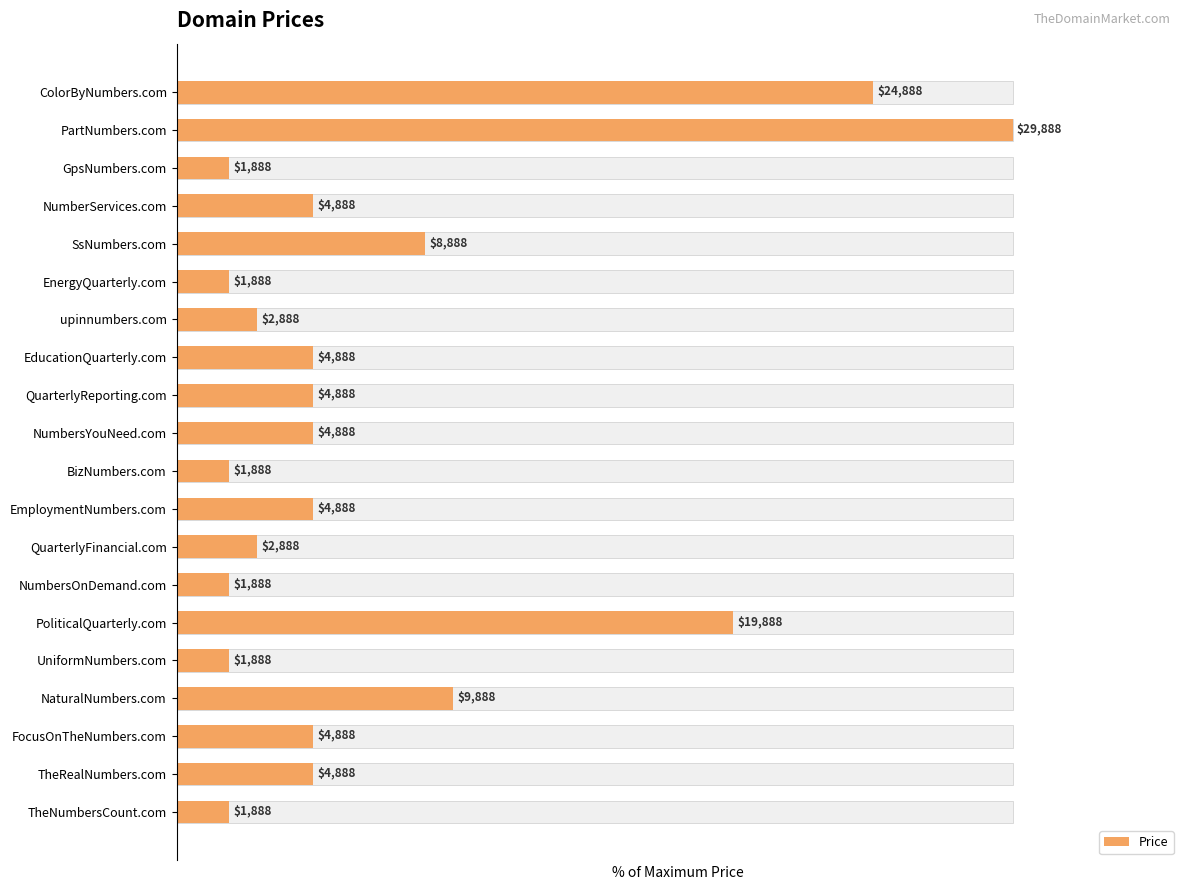

Rank the categories by value from highest to lowest.

PartNumbers.com, ColorByNumbers.com, PoliticalQuarterly.com, NaturalNumbers.com, SsNumbers.com, NumberServices.com, EducationQuarterly.com, QuarterlyReporting.com, NumbersYouNeed.com, EmploymentNumbers.com, FocusOnTheNumbers.com, TheRealNumbers.com, upinnumbers.com, QuarterlyFinancial.com, GpsNumbers.com, EnergyQuarterly.com, BizNumbers.com, NumbersOnDemand.com, UniformNumbers.com, TheNumbersCount.com